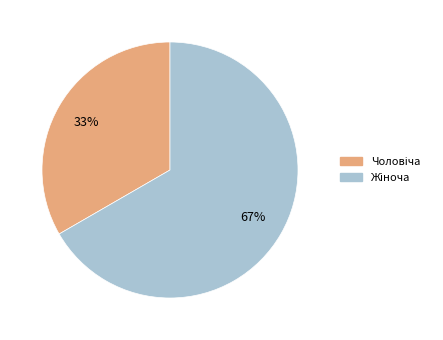

Is there any slice that represents more than half of the pie?

Yes